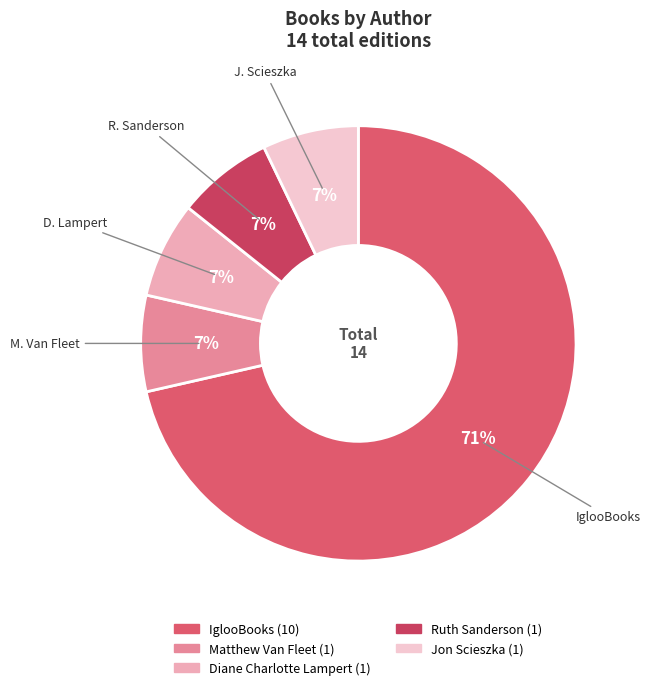

To the nearest percent, what is the average slice percentage?

20%